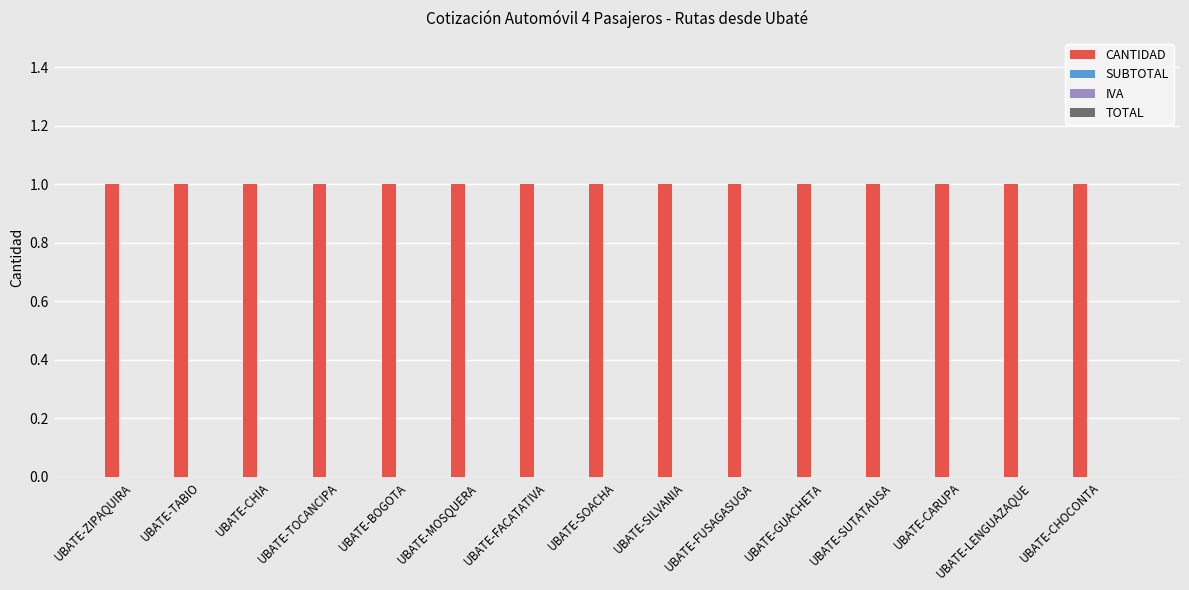

What is the total value across all series at UBATE-LENGUAZAQUE?

1